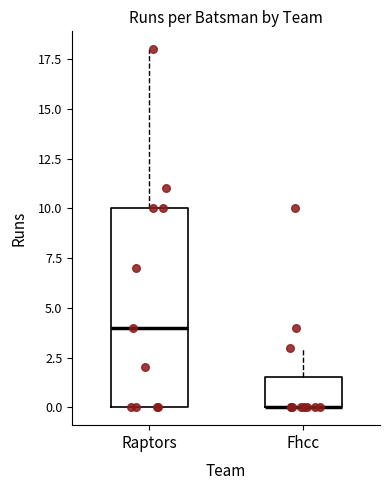

Reading left to right, transcribe this box plot: for each box, give where its median line is, the range the box spans, and where its two whiskers end, as read against the y-axis. The values are not printed on the chart, so give them approximately, as read against the axis.

Raptors: median 4.0, box 0.0 to 10.0, whiskers 0.0 to 18.0
Fhcc: median 0.0 (drawn on the box's lower edge), box 0.0 to 1.5, whiskers 0.0 to 3.0